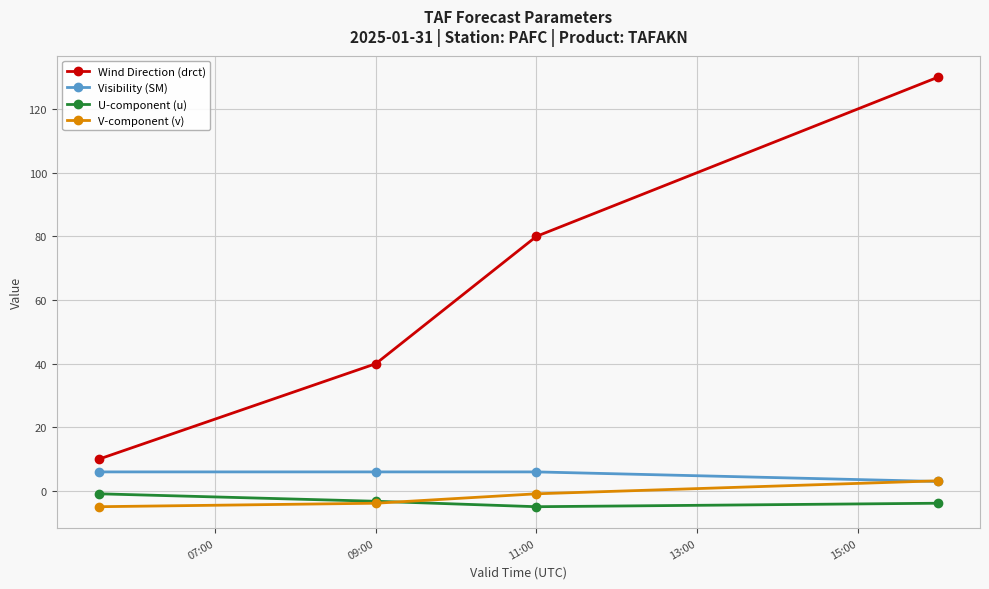

What is the highest value of the Visibility (SM) series?

6.0